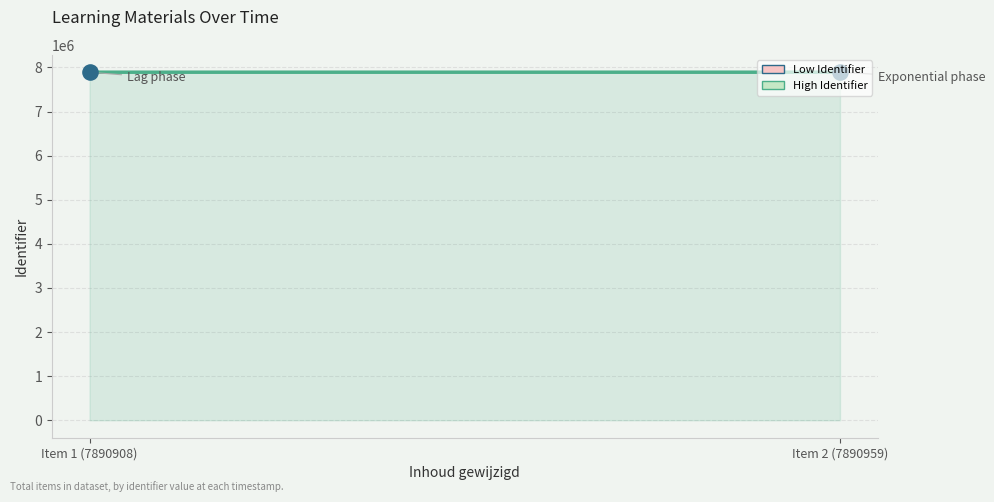

Approximately how many times larger is the value at Item 2 (7890959) compared to Item 1 (7890908)?

1.0